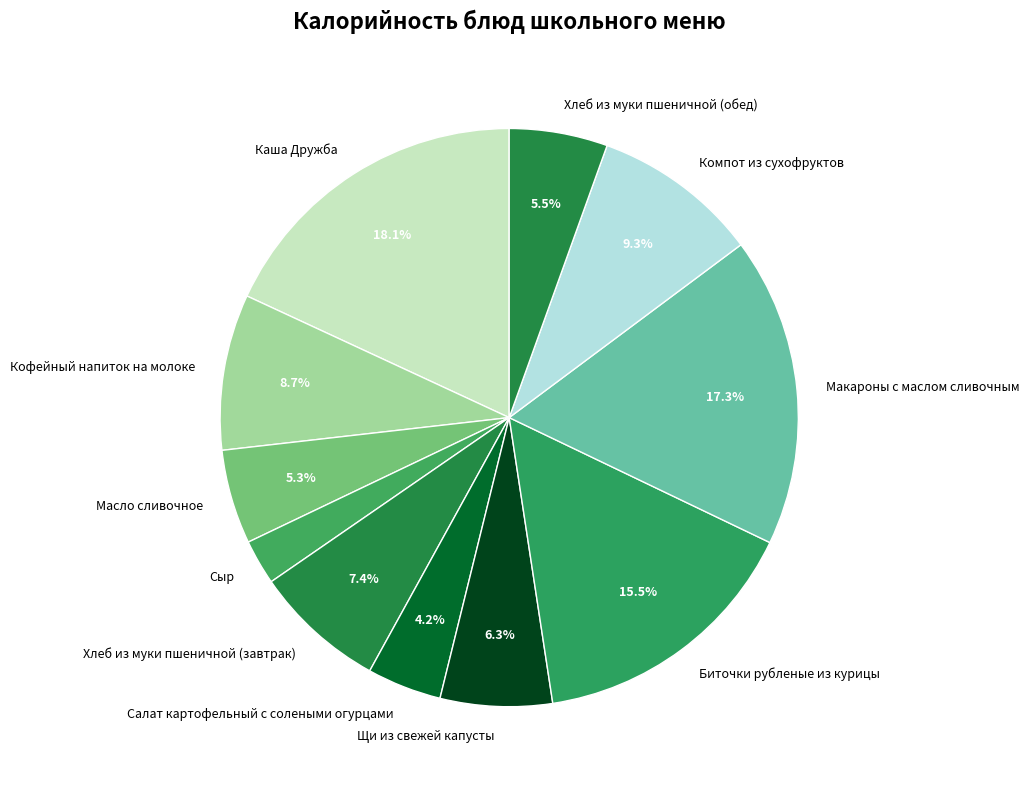

How much of the chart is everything except Каша Дружба?

81.9%